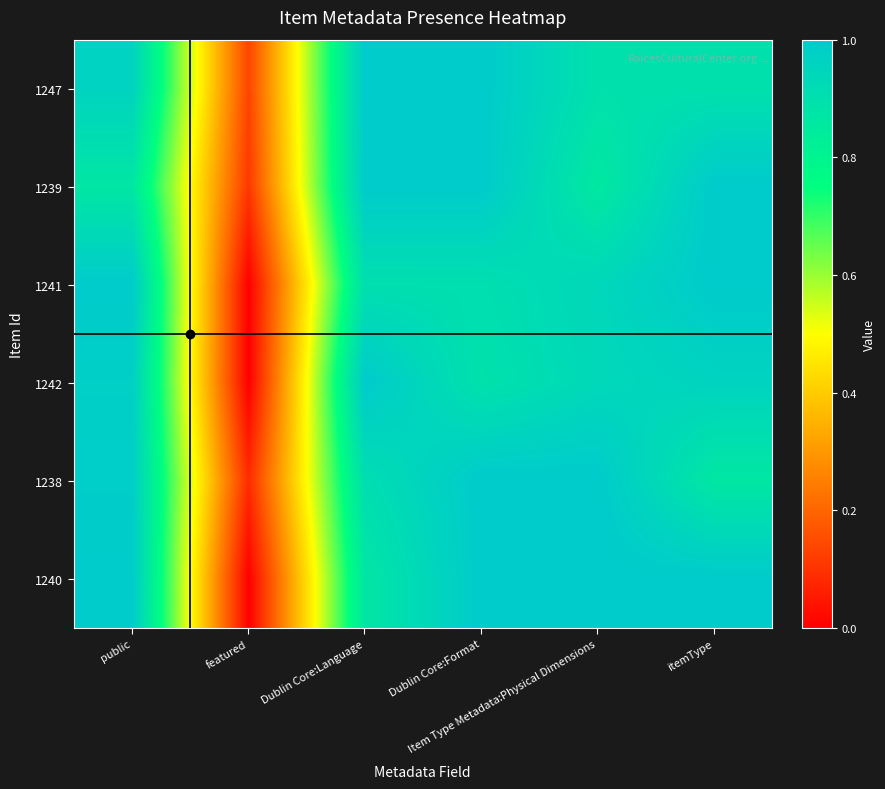

What is the spread (max minus min) of values at Item Type Metadata:Physical Dimensions?

0.1